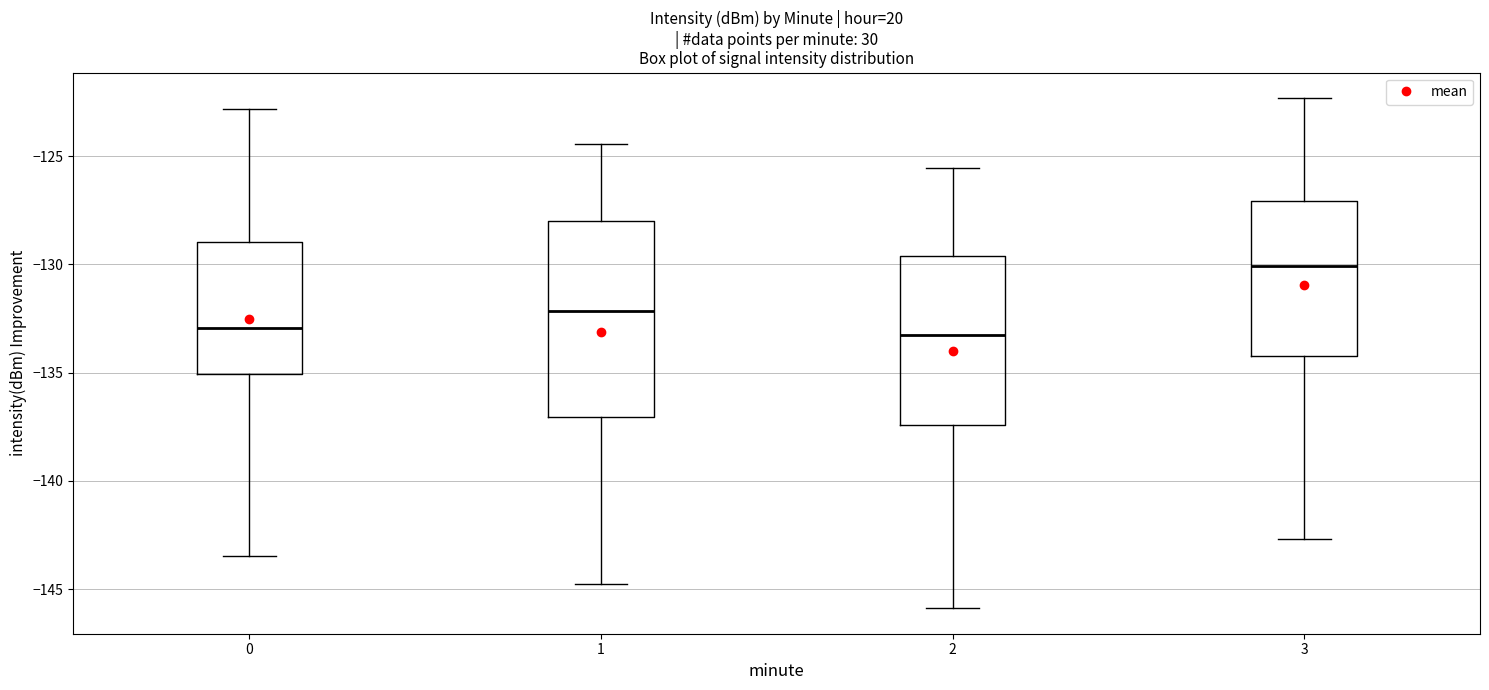

Which box is the tallest, from its lower edge to its upper edge?

1